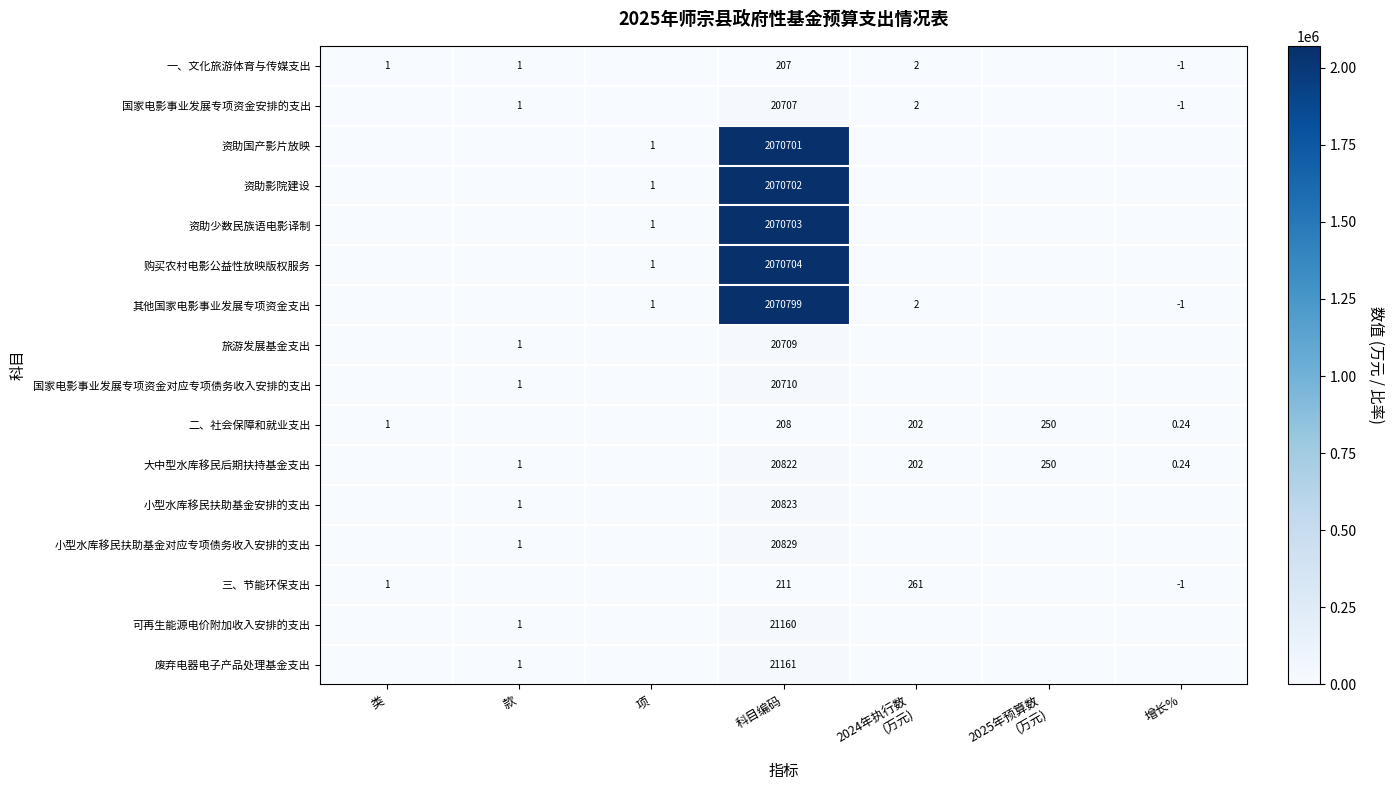

How many values in 三、节能环保支出 are below zero?

1